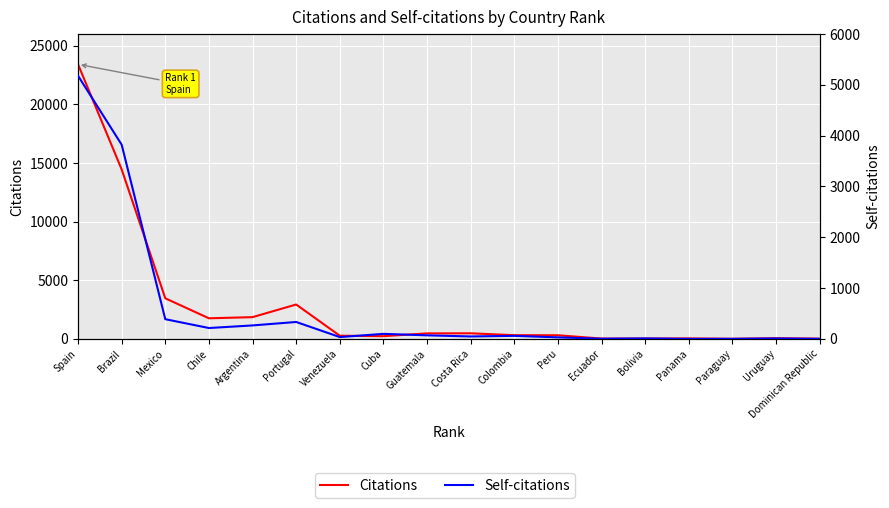

What is the label of the 6th point from the left?

Portugal